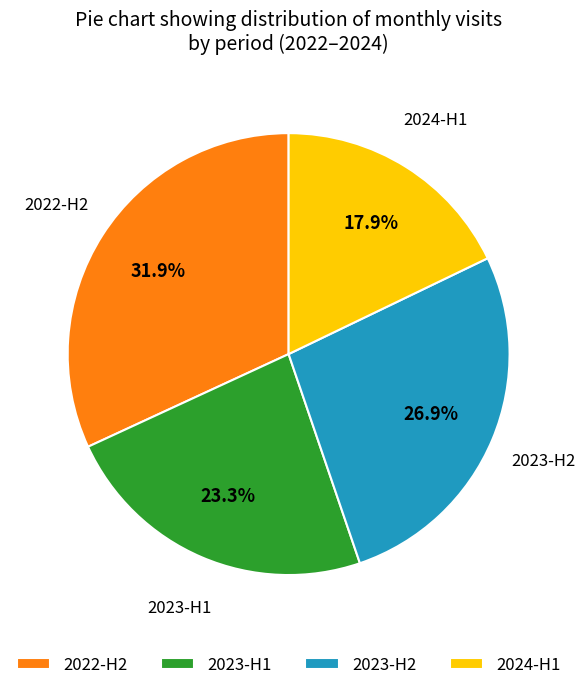

Rank the categories by value from highest to lowest.

2022-H2, 2023-H2, 2023-H1, 2024-H1